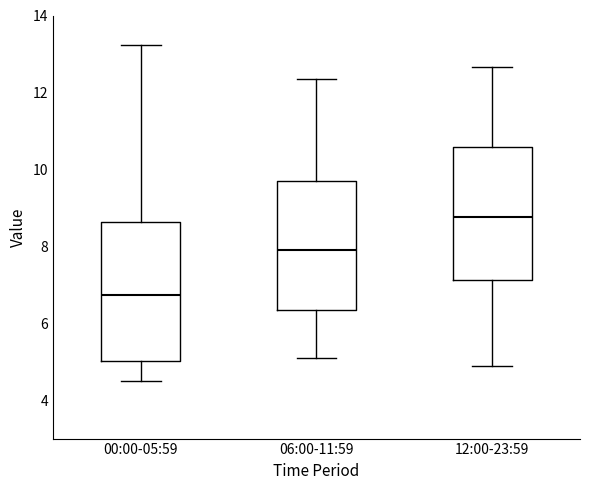

Where does the lower whisker of the box for 12:00-23:59 end on the y-axis? The values are not printed on the chart, so give them approximately, as read against the axis.

5.0